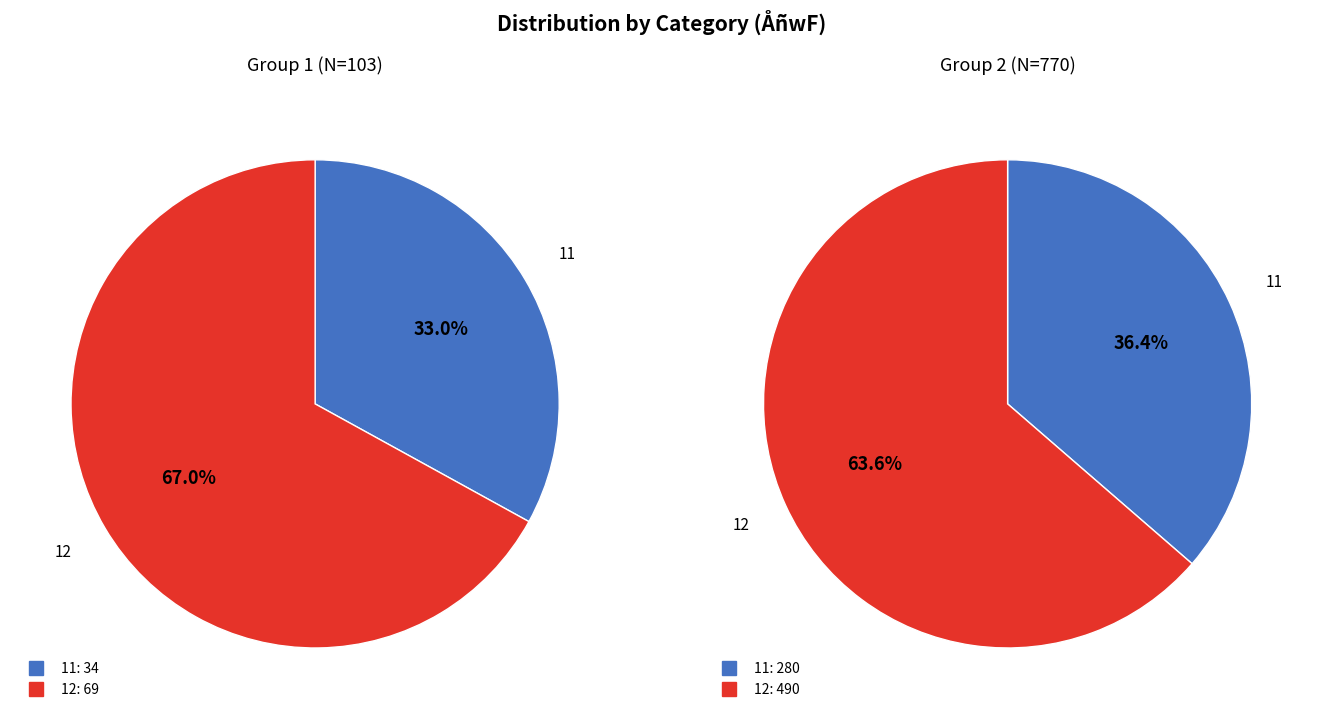

The 11 slice represents 36% of the pie. True or false?

True